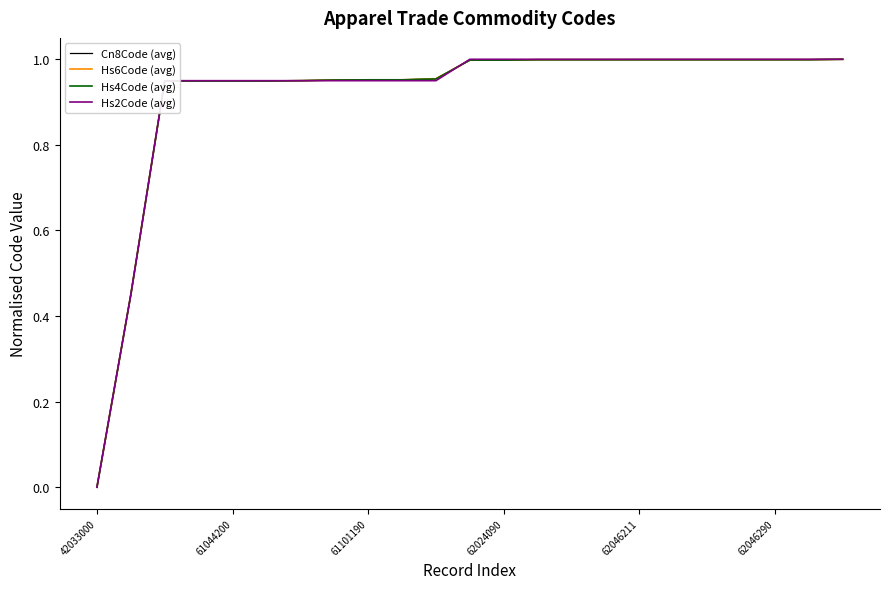

True or false: Cn8Code (avg) and Hs6Code (avg) cross at least once.

False